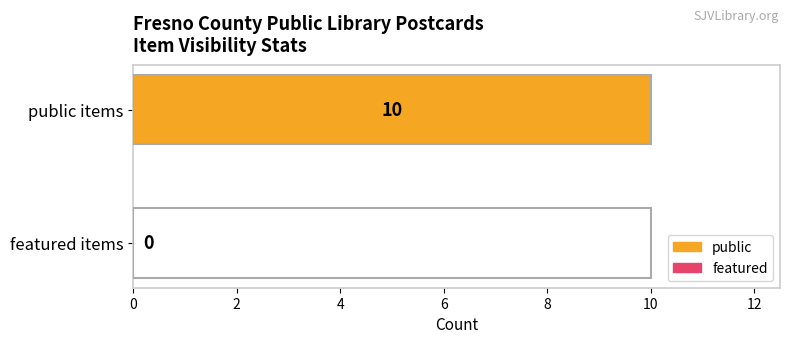

Which series has the largest total across all categories?

public